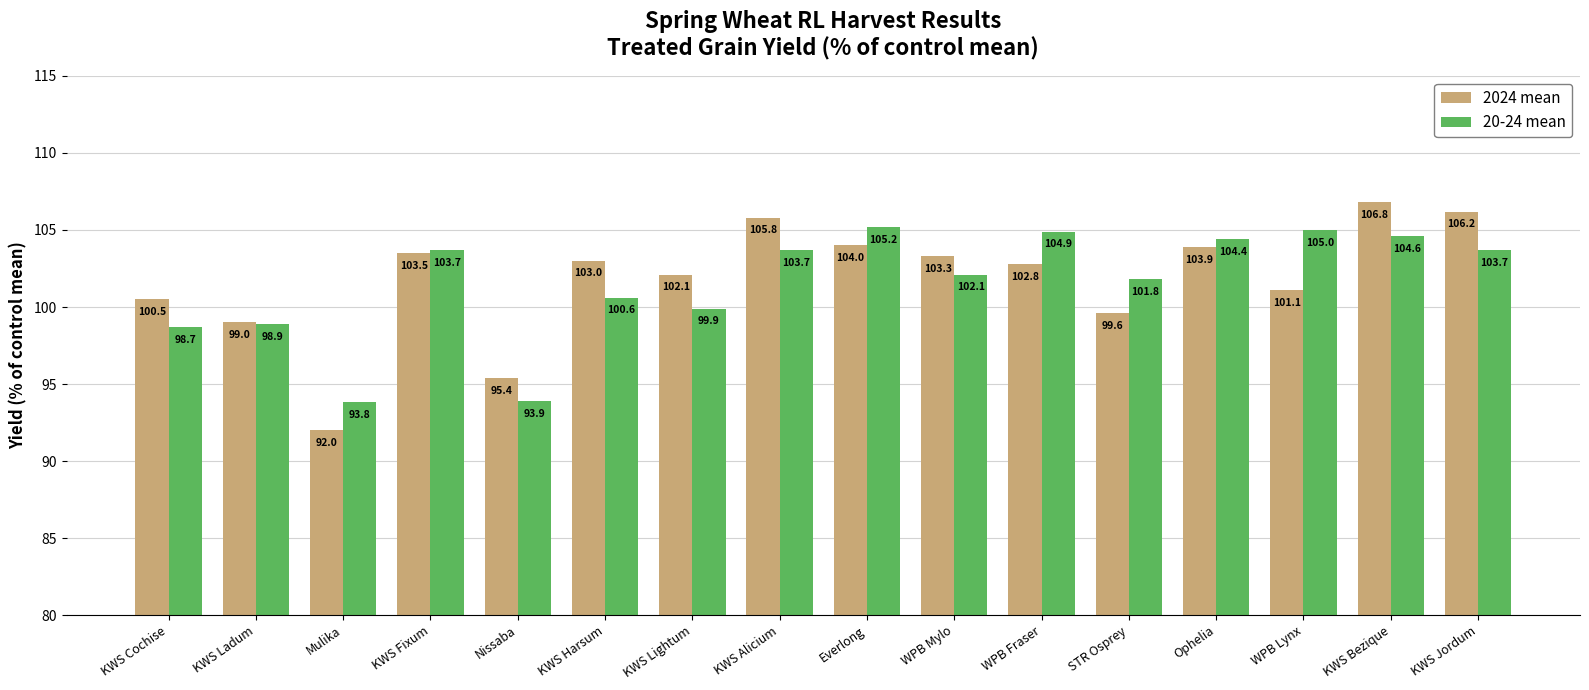

What is the total value across all series at Ophelia?

208.3